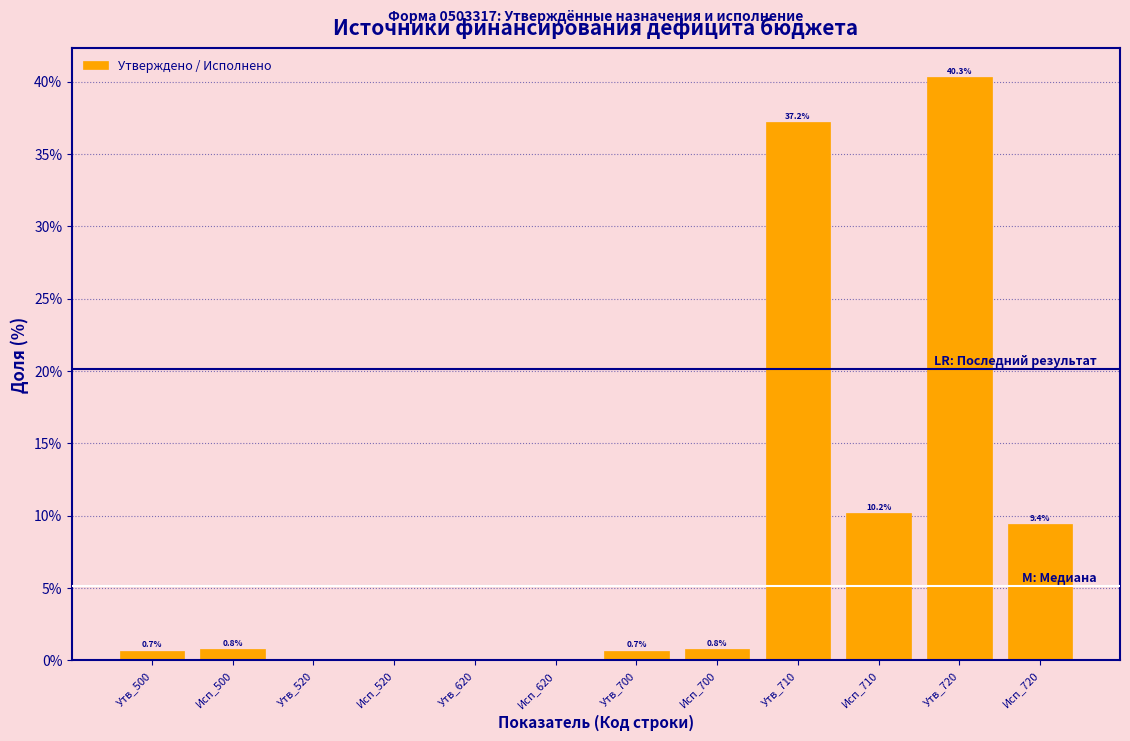

Reading left to right, transcribe all the data shown in this chart.

Утв_500=0.7	Исп_500=0.8	Утв_520=0.0	Исп_520=0.0	Утв_620=0.0	Исп_620=0.0	Утв_700=0.7	Исп_700=0.8	Утв_710=37.2	Исп_710=10.2	Утв_720=40.3	Исп_720=9.4